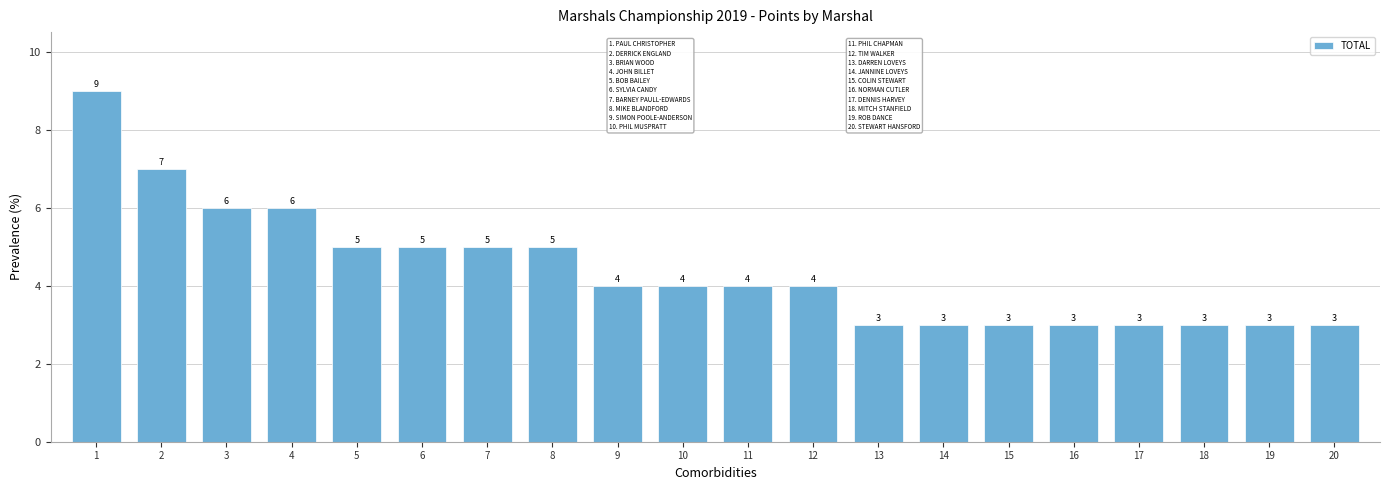

Reading left to right, extract all data points from this chart.

9	7	6	6	5	5	5	5	4	4	4	4	3	3	3	3	3	3	3	3